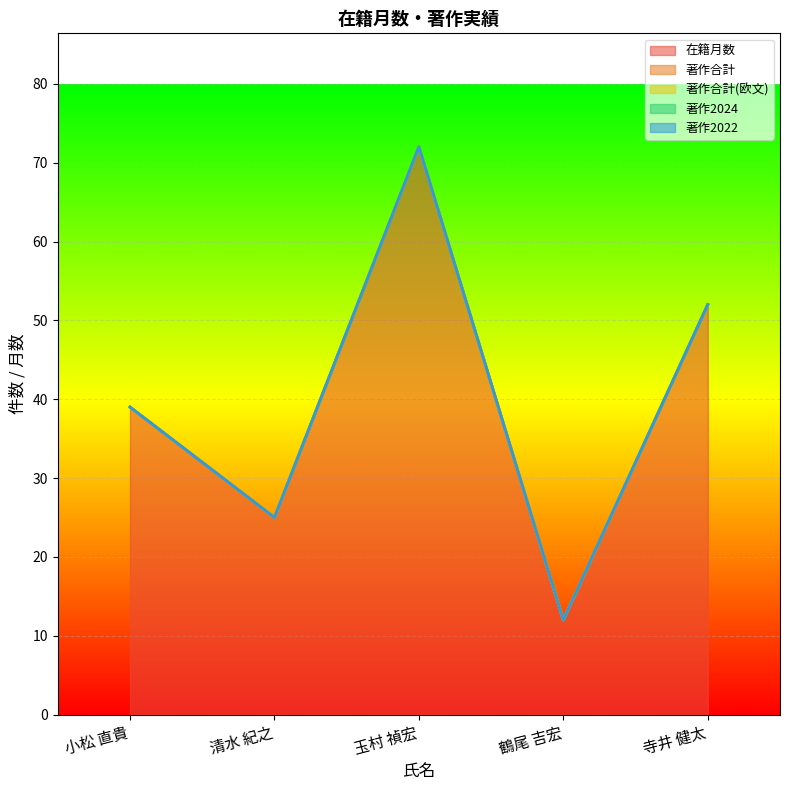

True or false: 著作合計(欧文) and 著作2024 intersect in this chart.

False